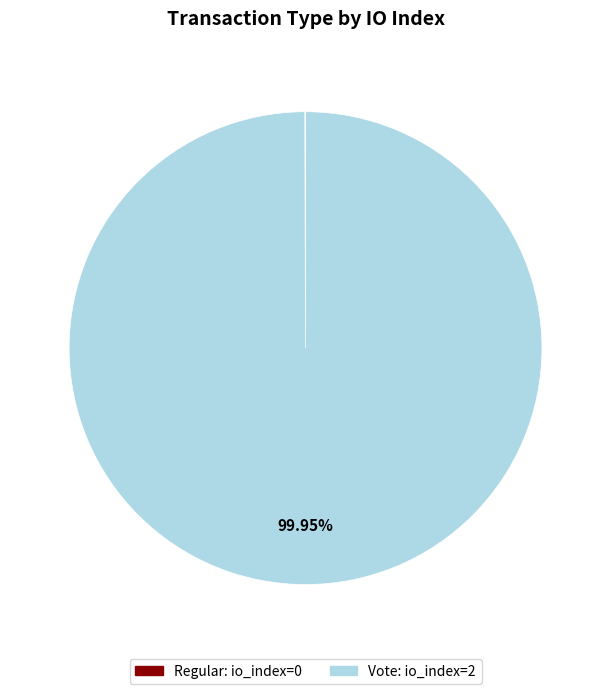

What is the smallest slice in the pie chart?

Regular (io_index=0)